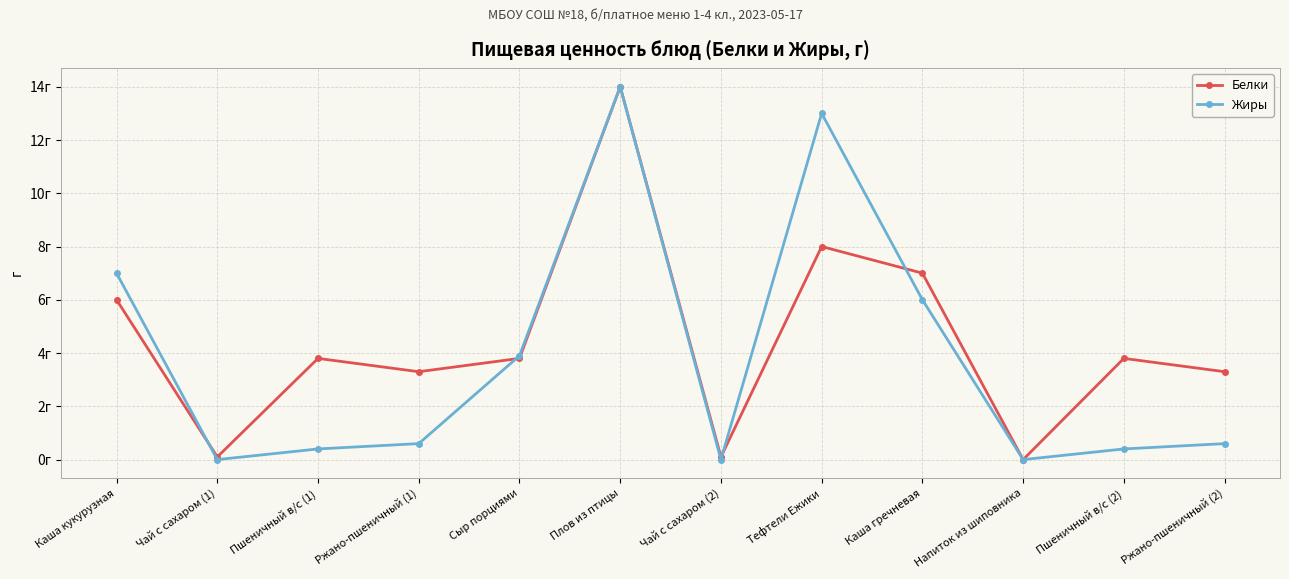

What is the approximate value of Белки at Чай с сахаром (1)?

0.1